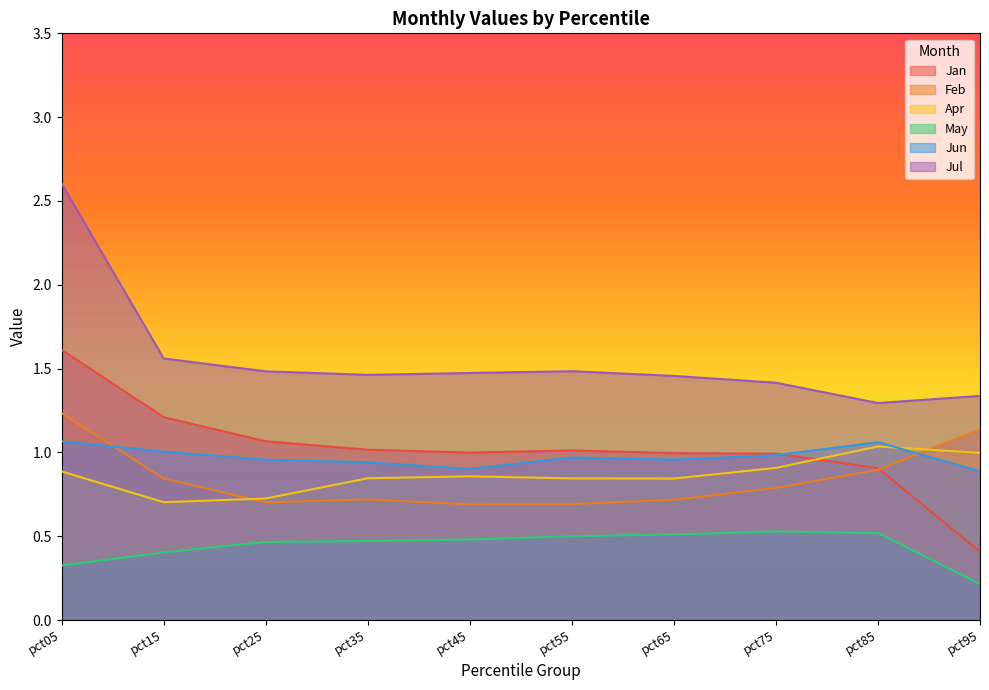

At which category is the sum across all series the highest?

pct05